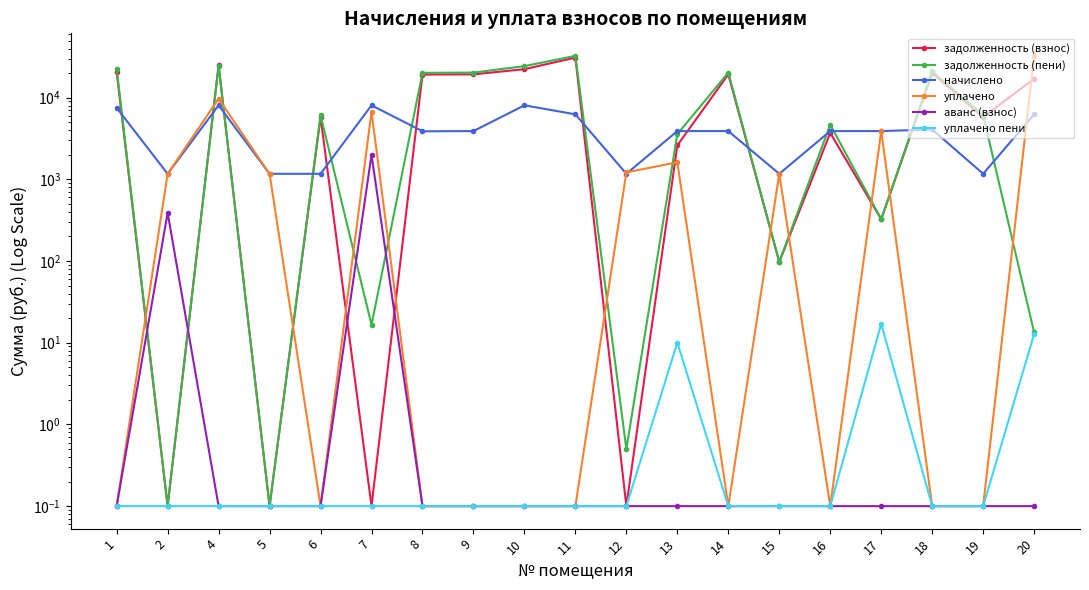

What is the total value across all series at 18?

45273.0